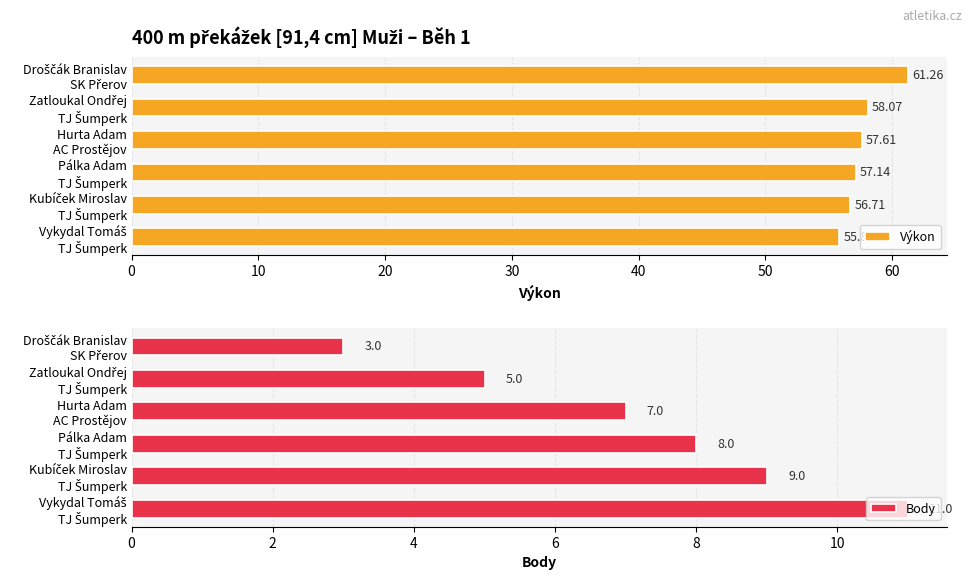

What is the difference between the second highest and minimum values in the Body series?

6